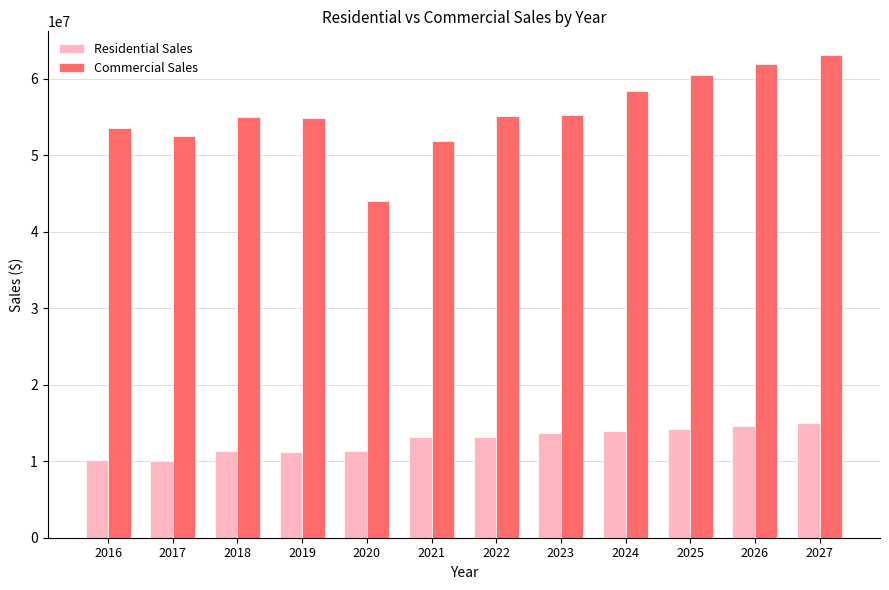

What is the total value across all series at 2023?

68833528.2